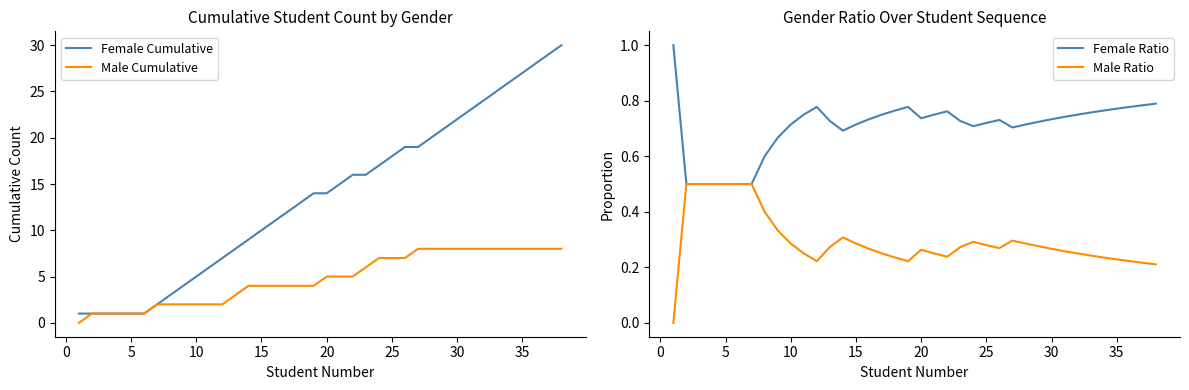

What is the sum of all Female Cumulative values?

519